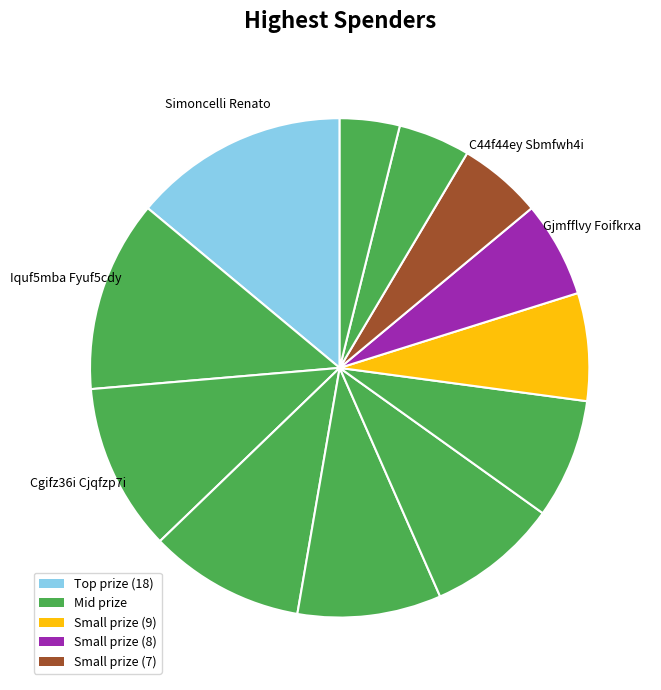

How many slices are in this pie chart?

12